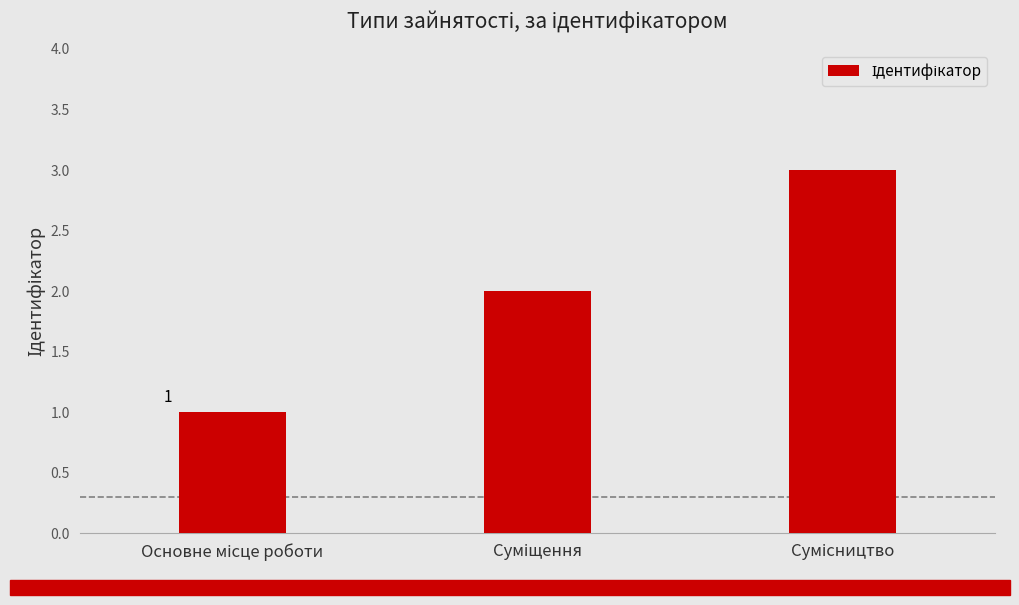

What is the greatest value displayed?

3